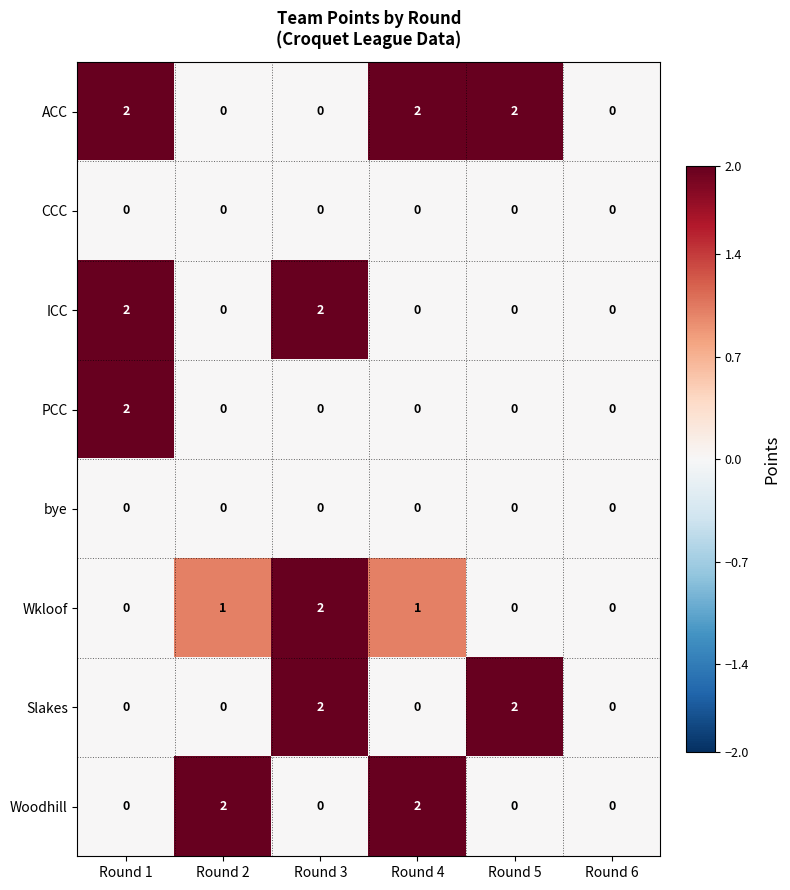

How many positive values does the ACC series have?

3